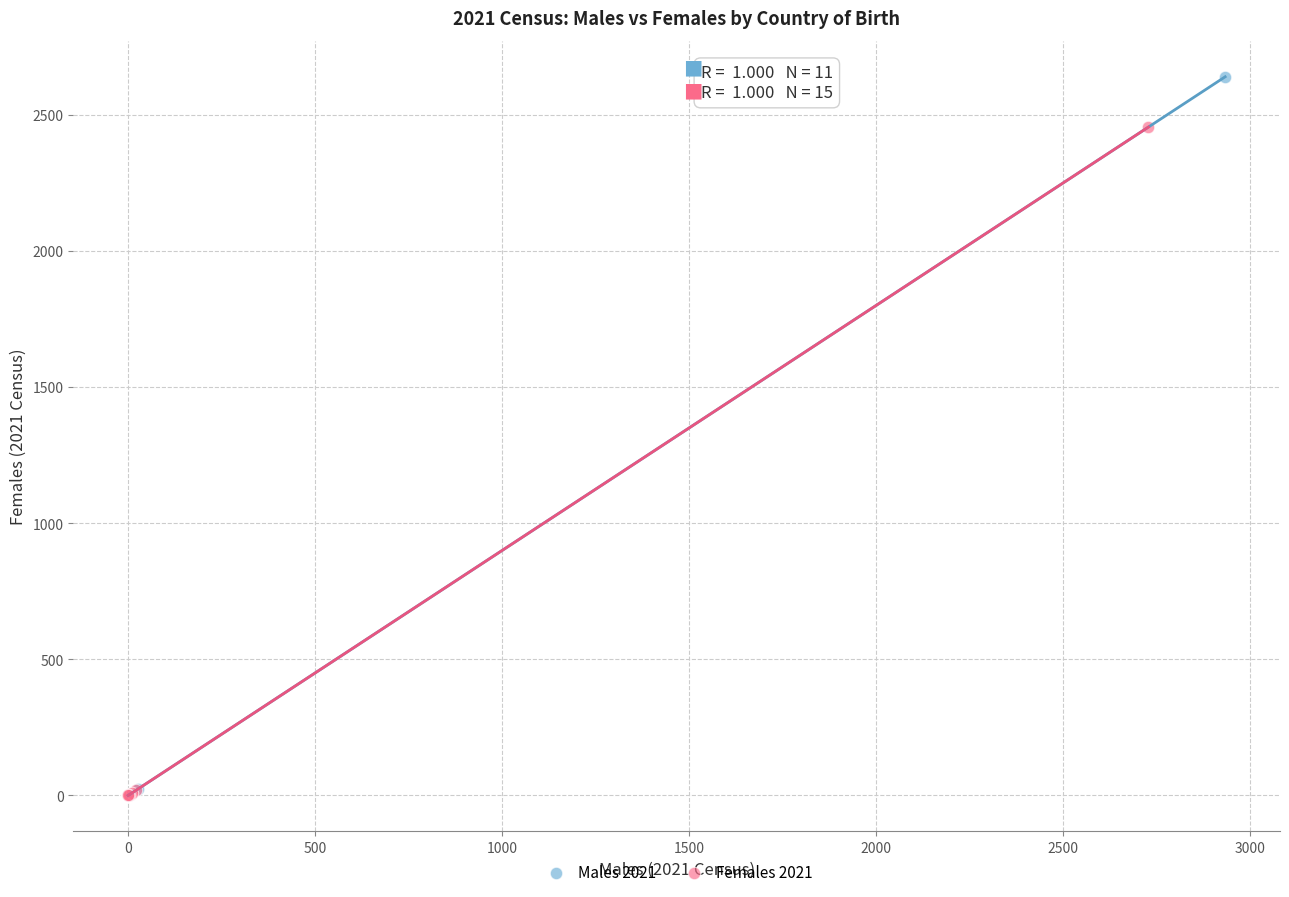

What are all the series names shown in the legend?

Males 2021, Females 2021